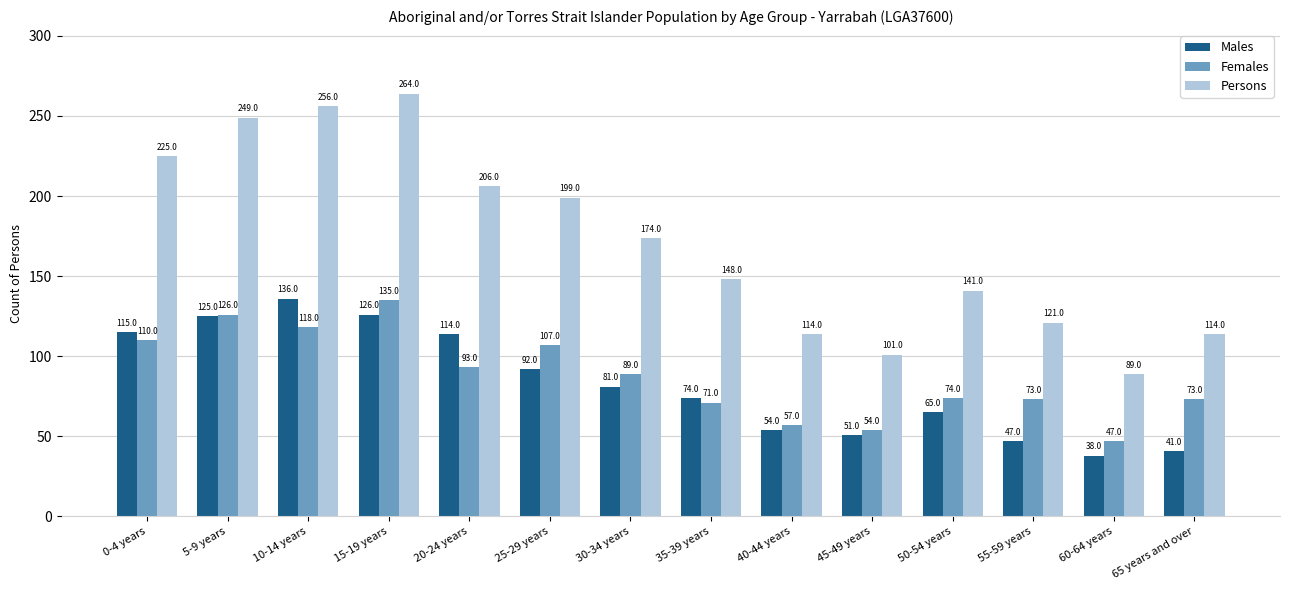

Between 25-29 years and 30-34 years, which series saw the biggest shift?

Persons